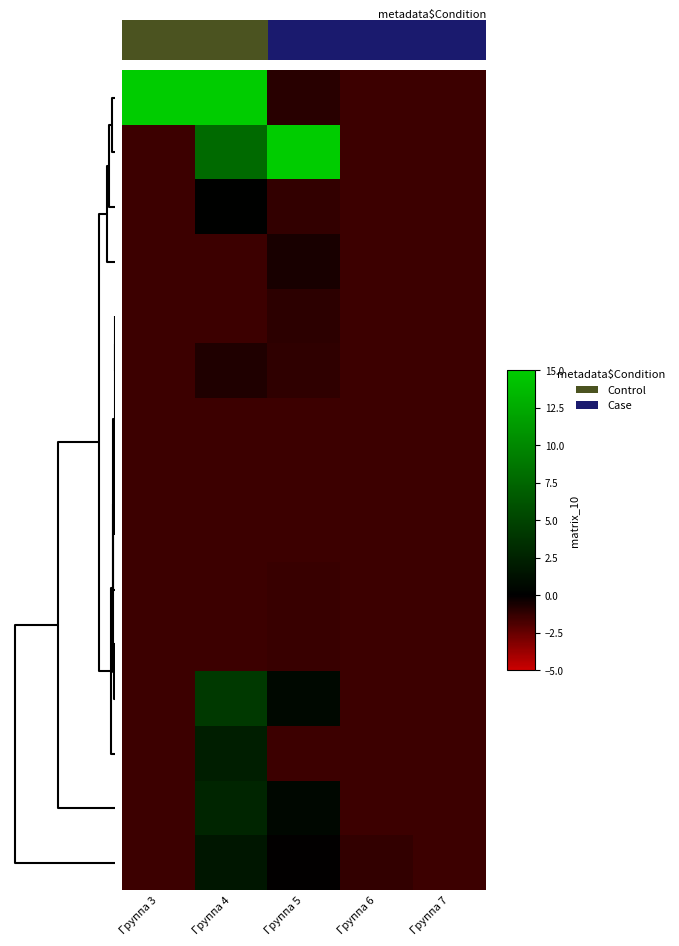

At how many categories does at least one series exceed 7?

3